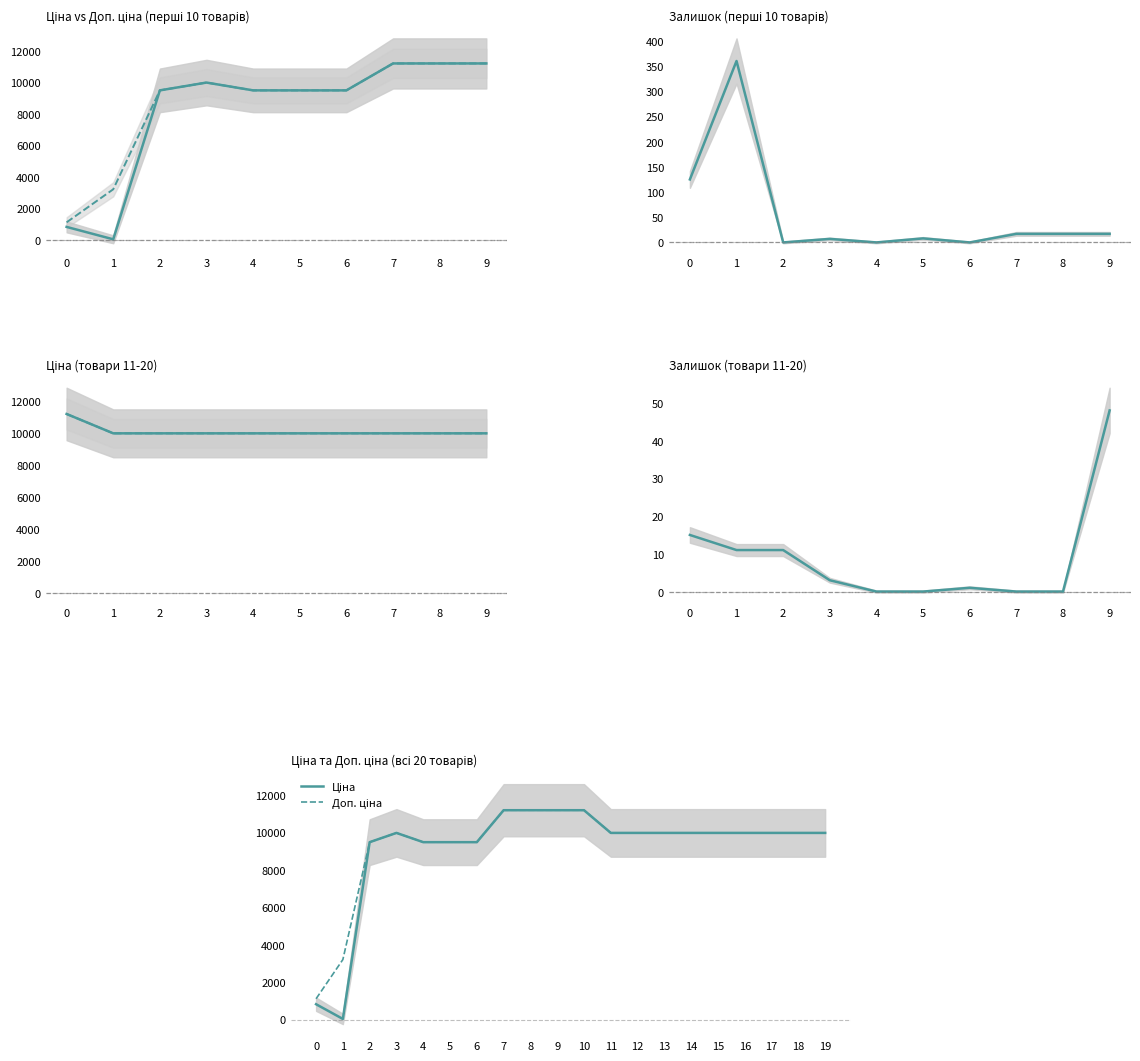

True or false: Ціна and Доп. ціна cross at least once.

False